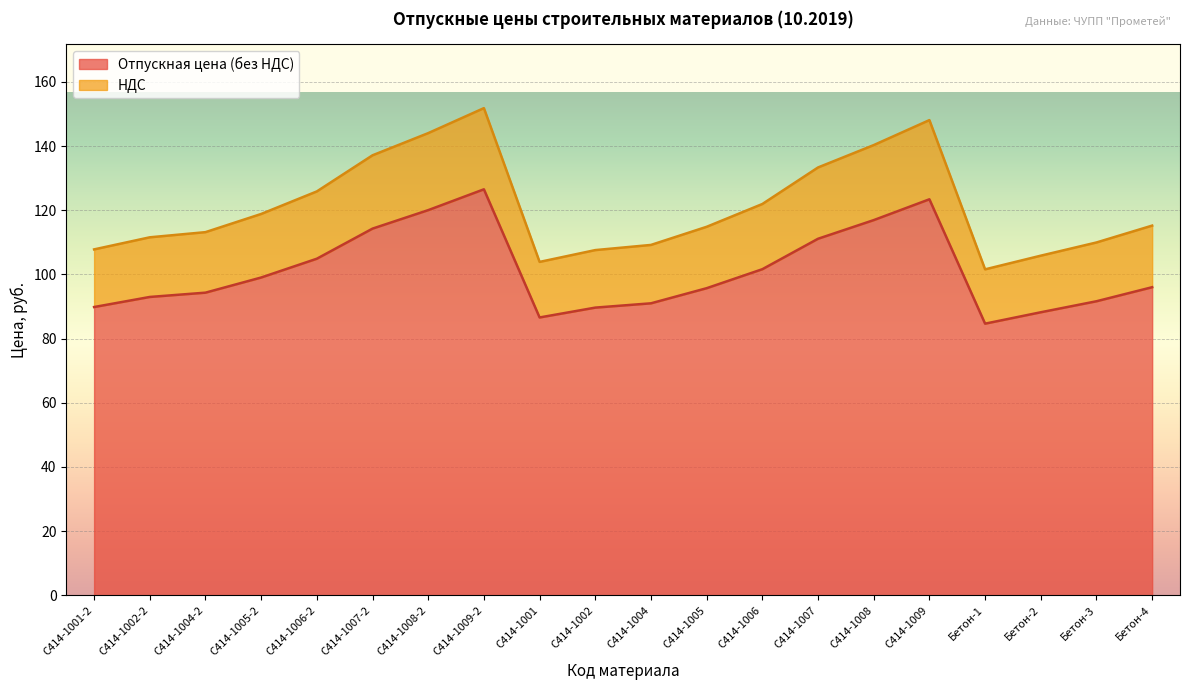

What is the total value across all series at С414-1009?

148.1